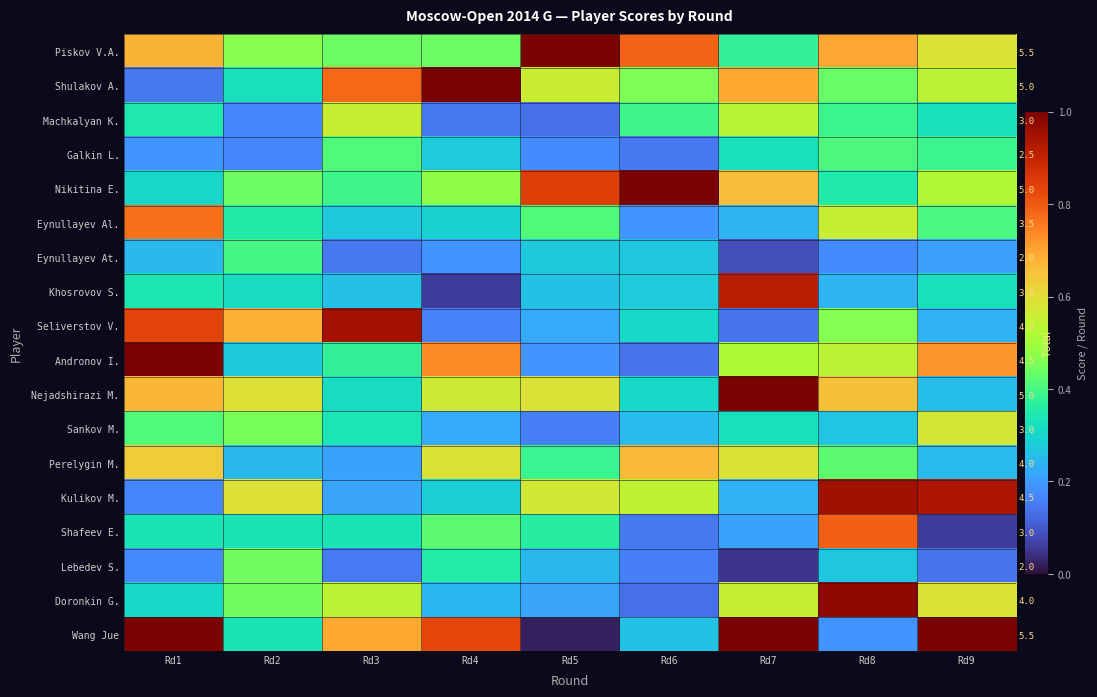

The value of Piskov V.A. at Rd6 is 0.8. True or false?

True